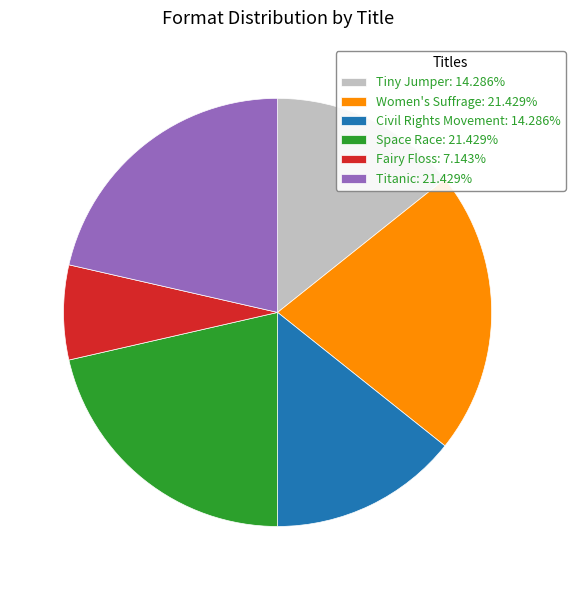

How many segments does this pie chart have?

6